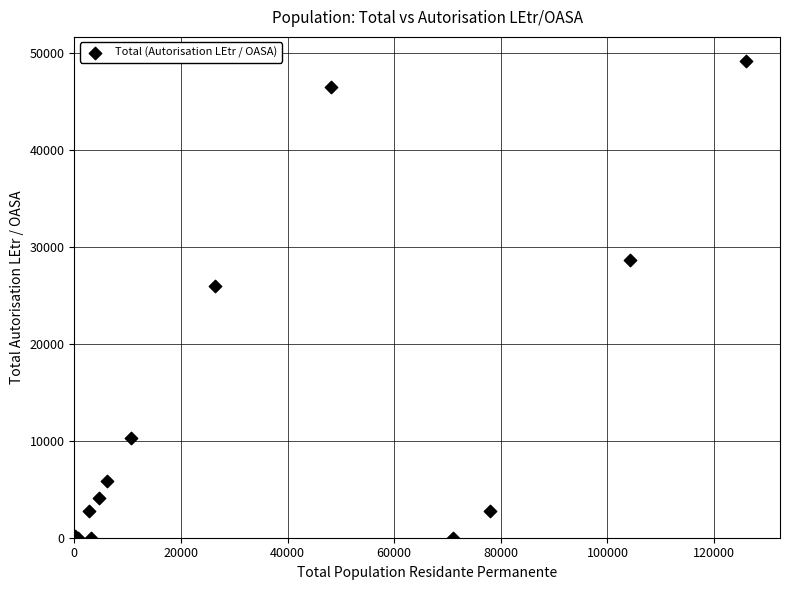

What Y value in the scatter plot is closest to 24596?

25935